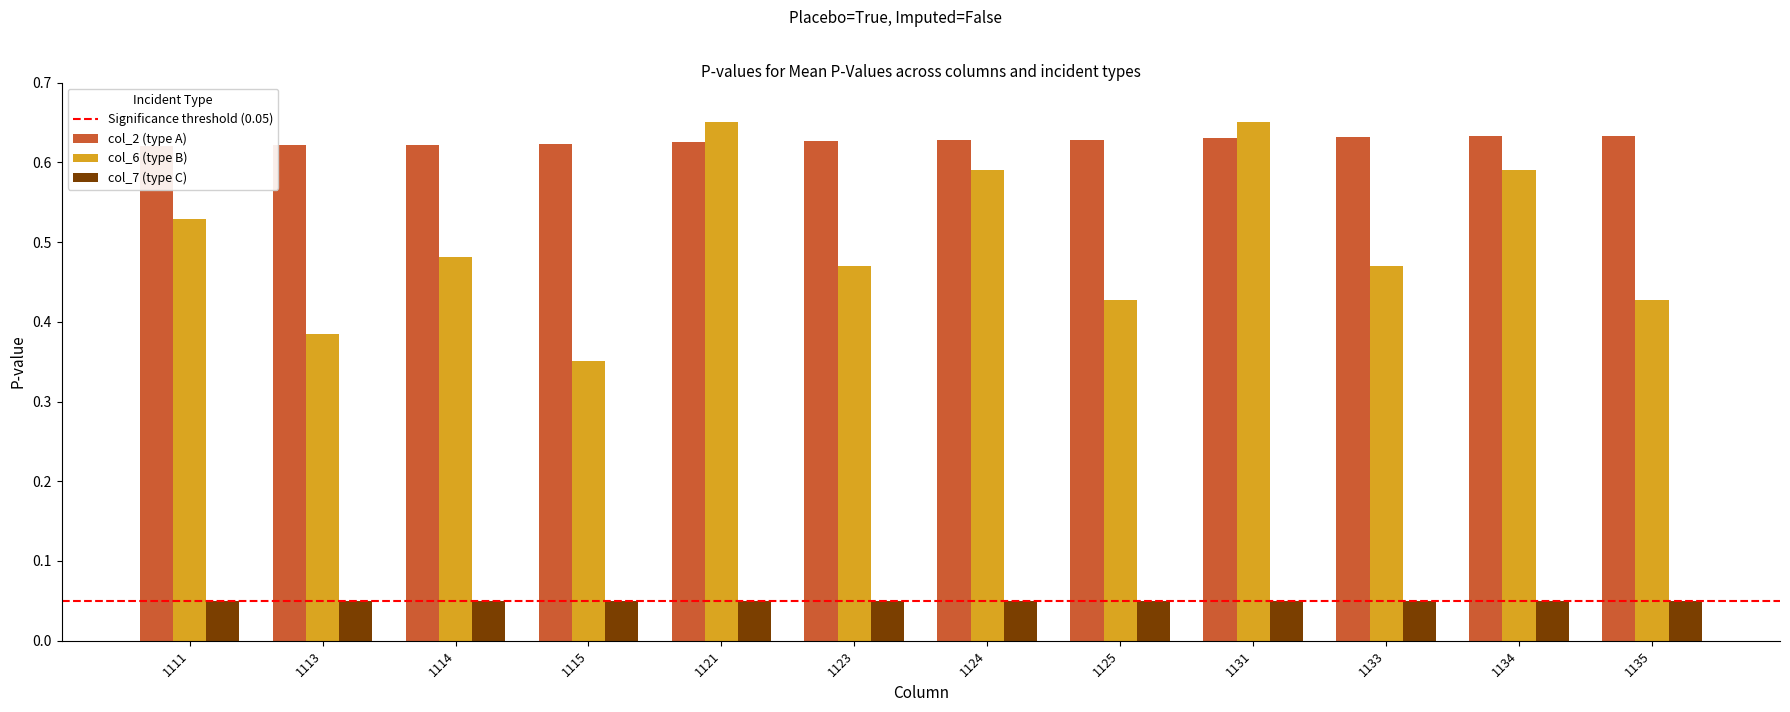

What is the sum of all col_2 (type A) values?

7.5